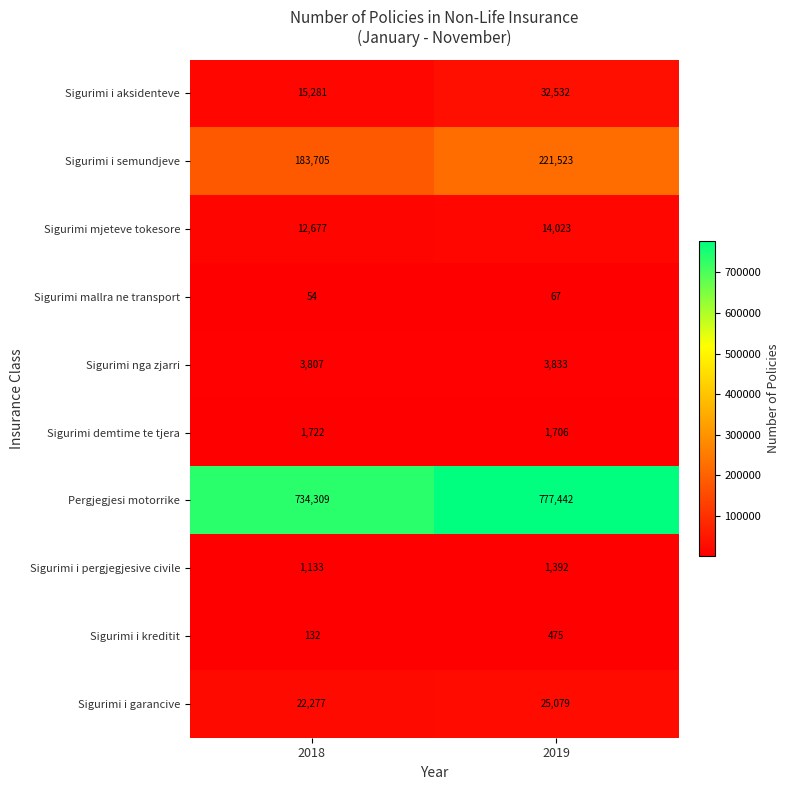

At which category does the chart reach its minimum across all series?

2018